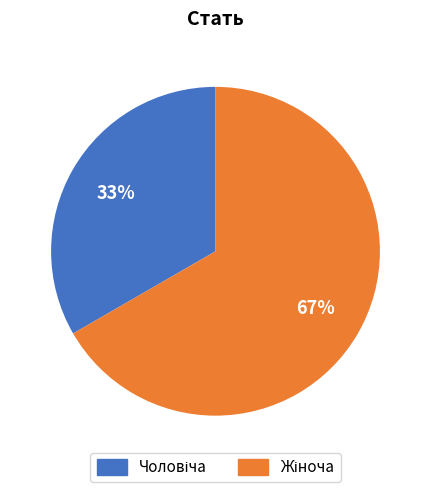

To the nearest percent, what is the average slice percentage?

50%